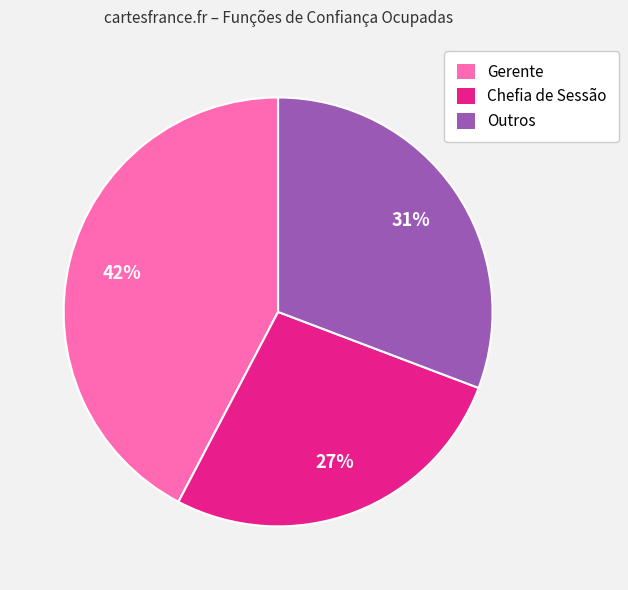

To the nearest percent, what is the average slice percentage?

33%